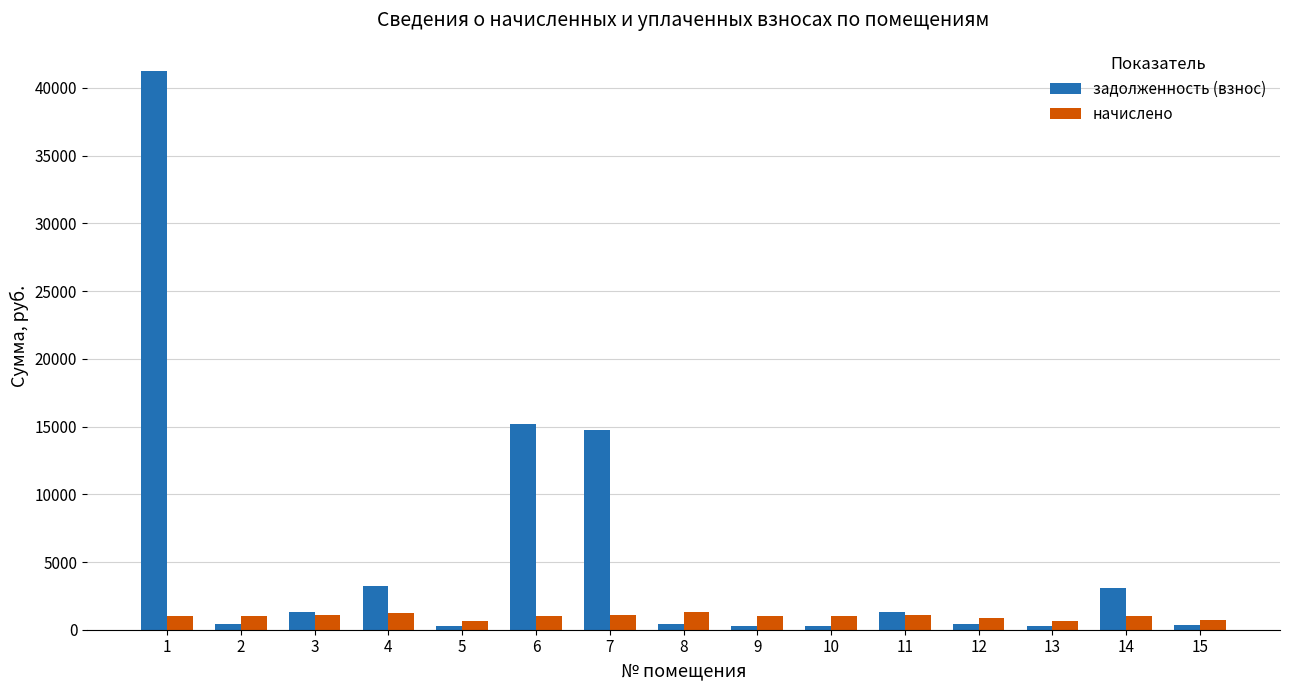

What is the maximum value shown in the chart?

41281.5